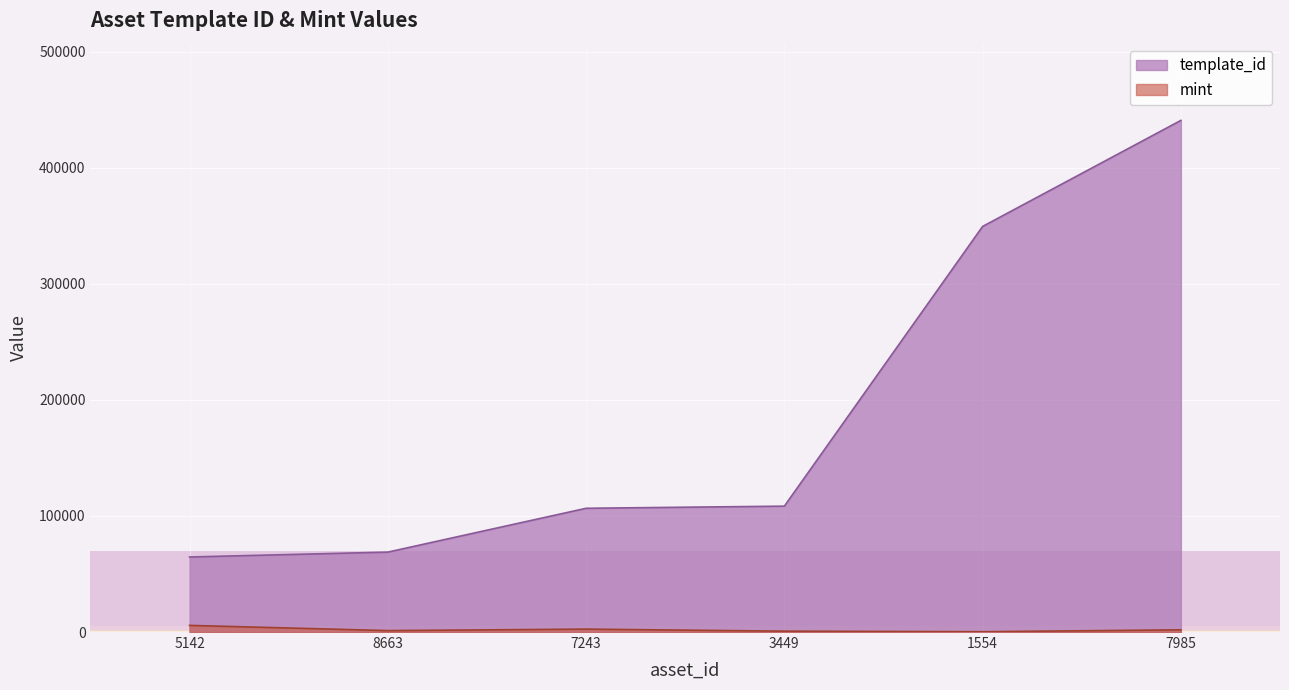

At which category is the sum across all series the highest?

7985